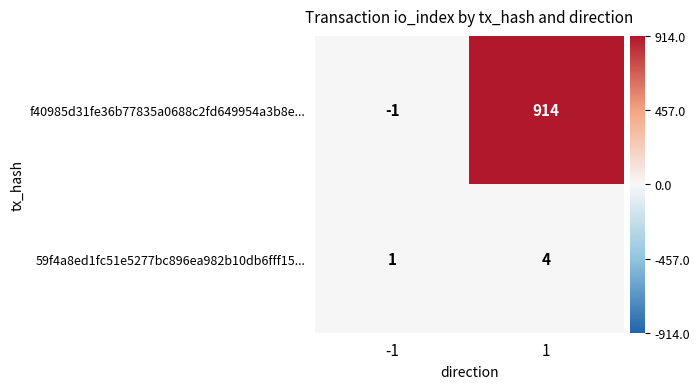

Which series changed the most between -1 and 1?

f40985d31fe36b77835a0688c2fd649954a3b8e...